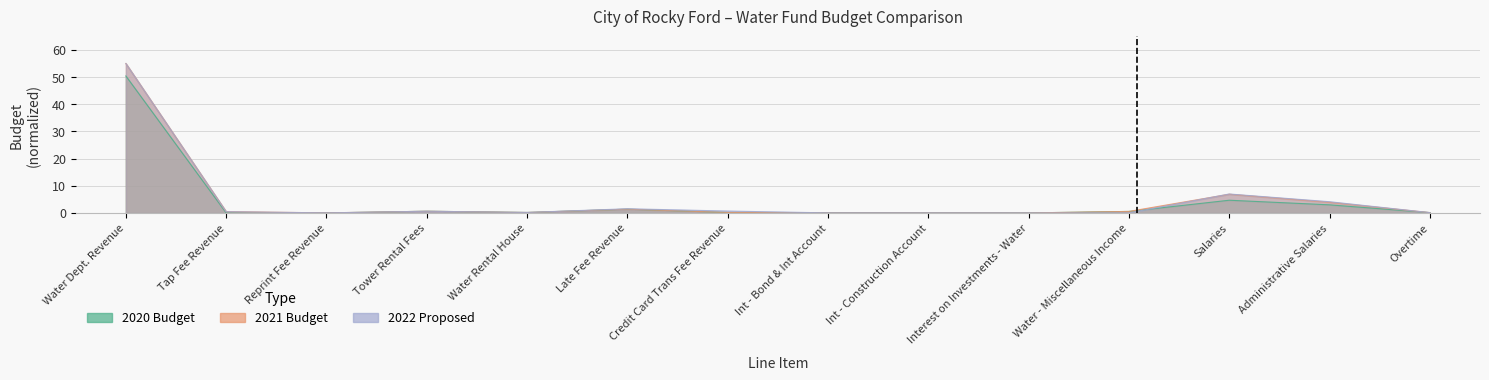

Reading left to right, transcribe all the data shown in this chart.

2020 Budget: 50.4	0.0	0.0	0.6	0.2	1.4	0.2	0.0	0.0	0.0	0.6	4.7	3.0	0.1
2021 Budget: 55.0	0.5	0.0	0.6	0.2	1.4	0.2	0.0	0.0	0.0	0.6	6.9	3.9	0.1
2022 Proposed: 55.0	0.5	0.0	0.6	0.2	1.5	0.7	0.0	0.0	0.0	0.0	7.0	4.1	0.1